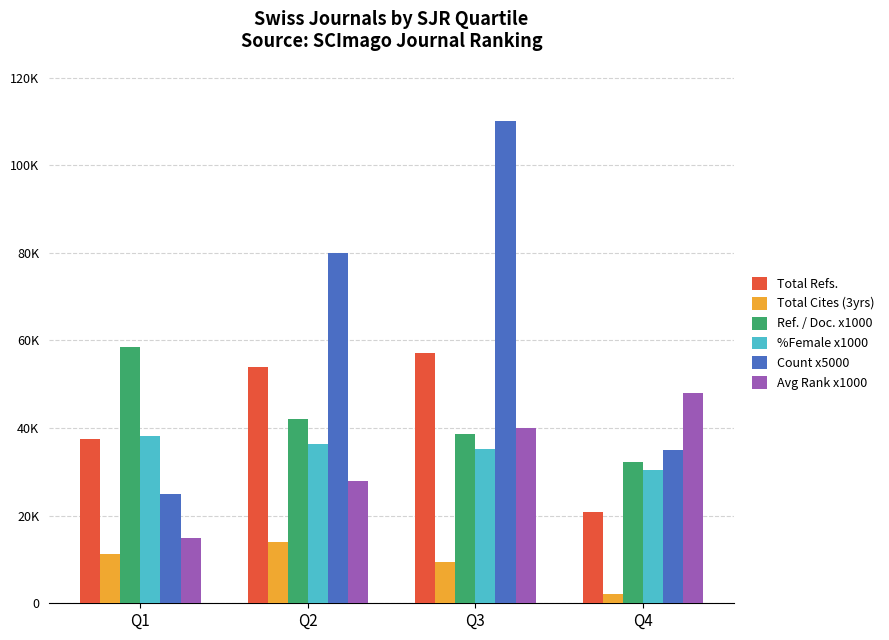

Is it true that Count x5000 equals 9291 at Q4?

False